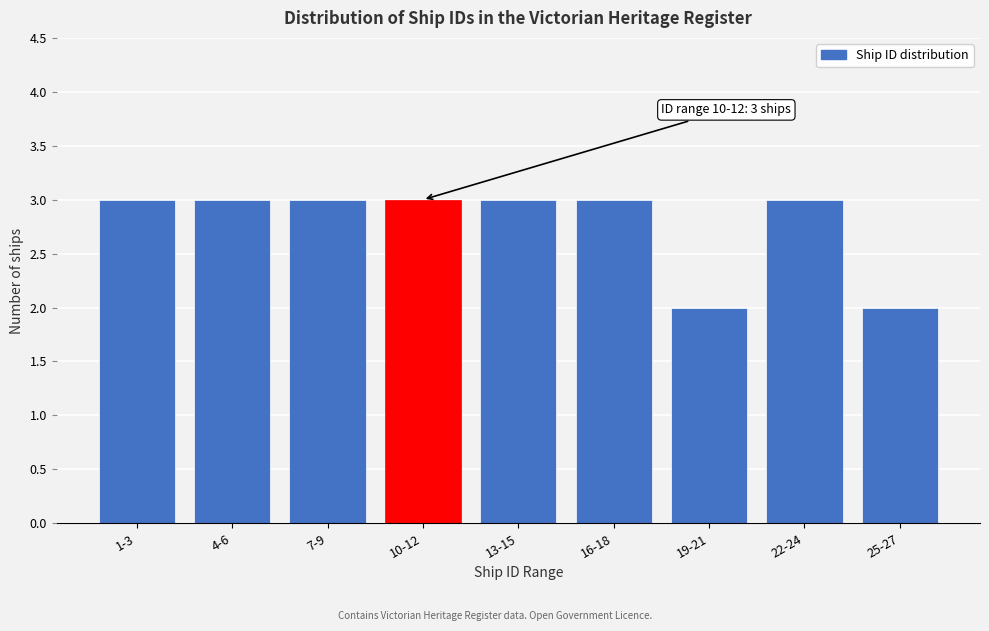

Reading left to right, what are all the values shown in this chart?

1-3=3	4-6=3	7-9=3	10-12=3	13-15=3	16-18=3	19-21=2	22-24=3	25-27=2